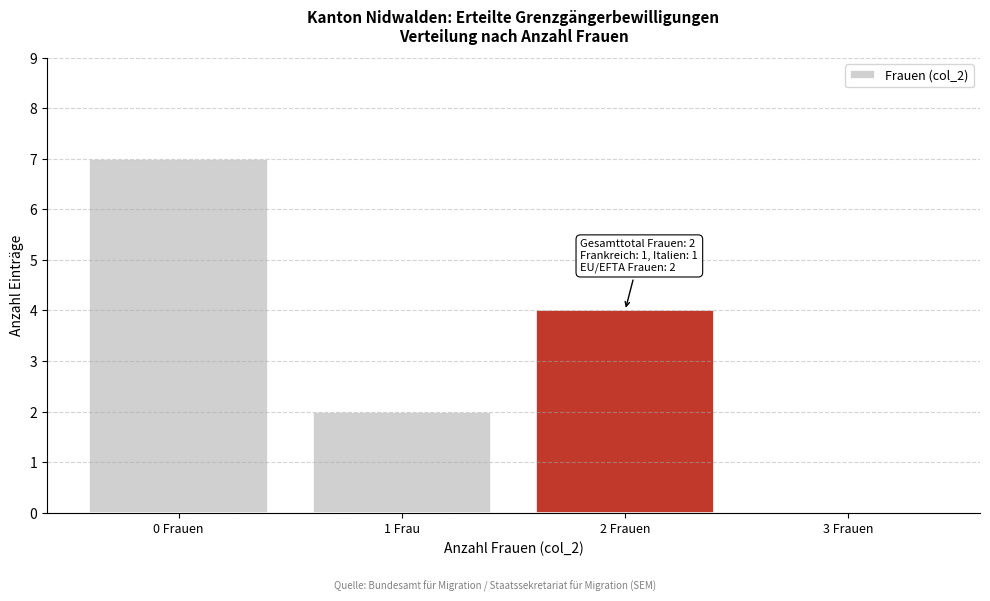

Reading right to left, transcribe all the data shown in this chart.

3 Frauen=0	2 Frauen=4	1 Frau=2	0 Frauen=7